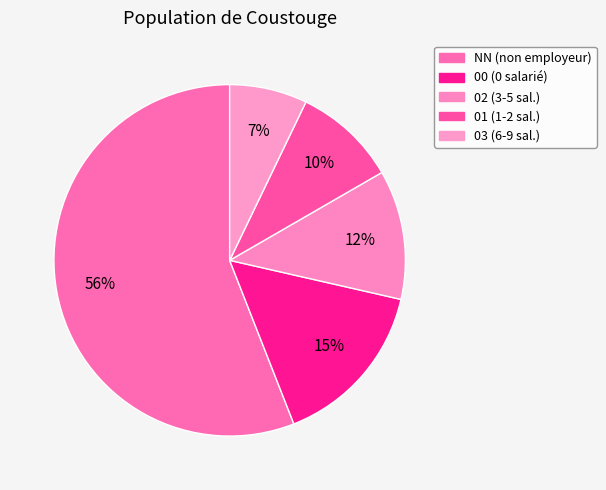

How many slices are in this pie chart?

5